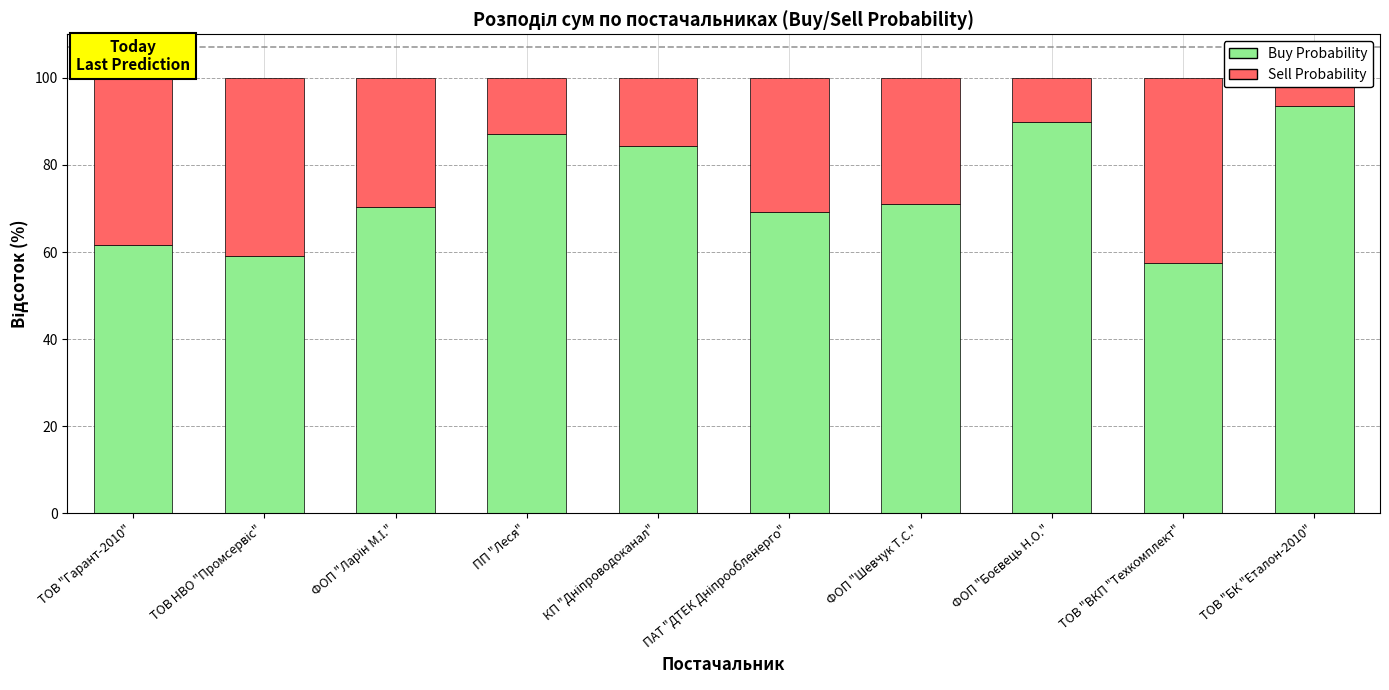

What is the total value across all series at ТОВ "Гарант-2010"?

100.0